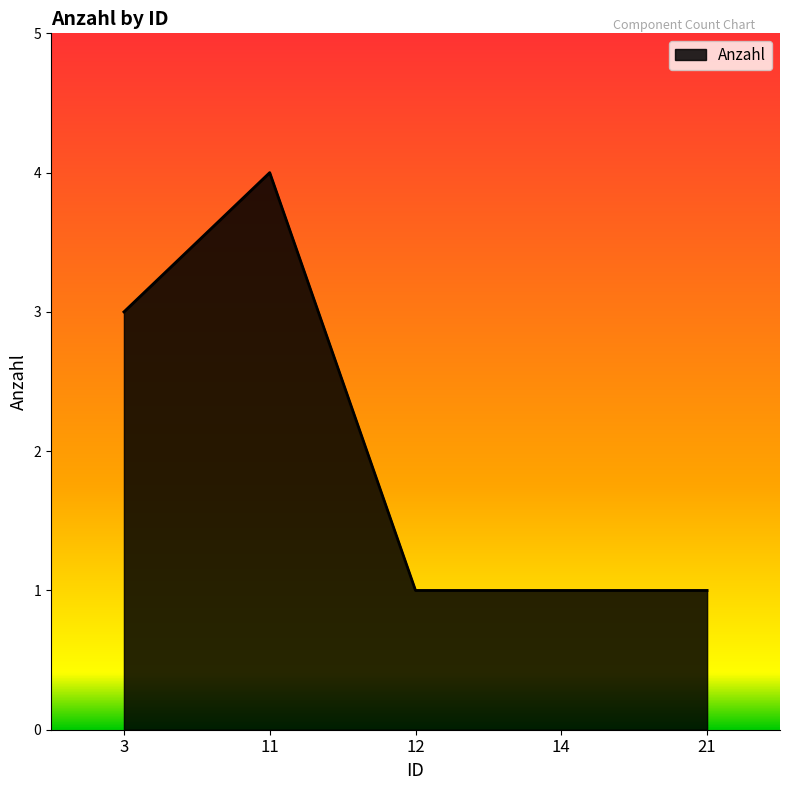

The value at 14 is 1. True or false?

True